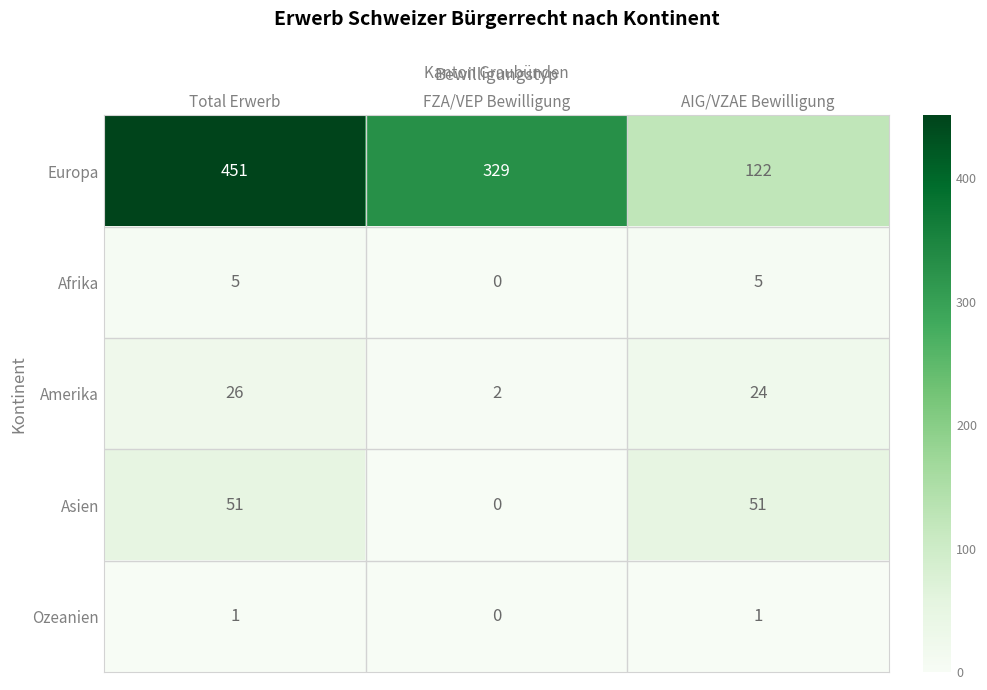

At how many categories does at least one series exceed 0?

3